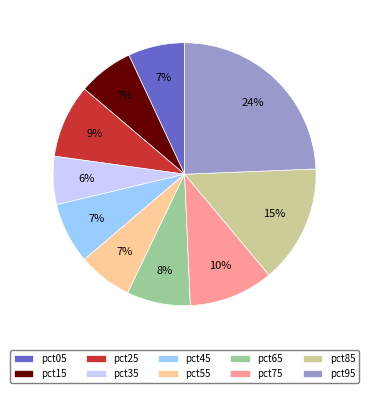

Is the sum of pct85 and pct25 greater than half?

No